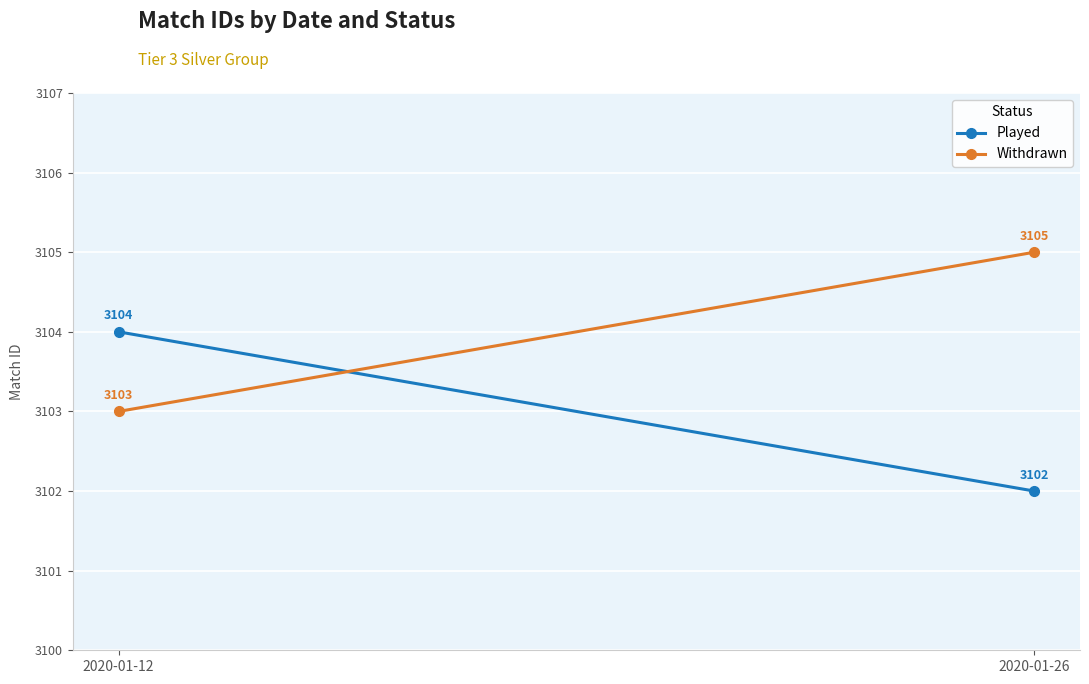

What is the sum of all Withdrawn values?

6208